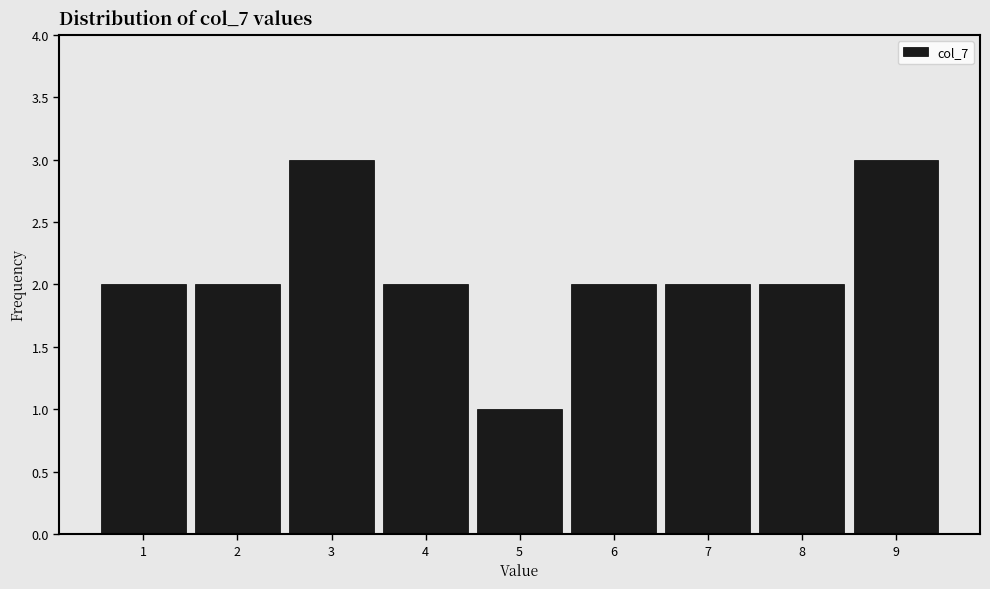

How tall is the bar that spans 0.5 to 1.5 on the x-axis? The values are not printed on the chart, so give them approximately, as read against the axis.

2